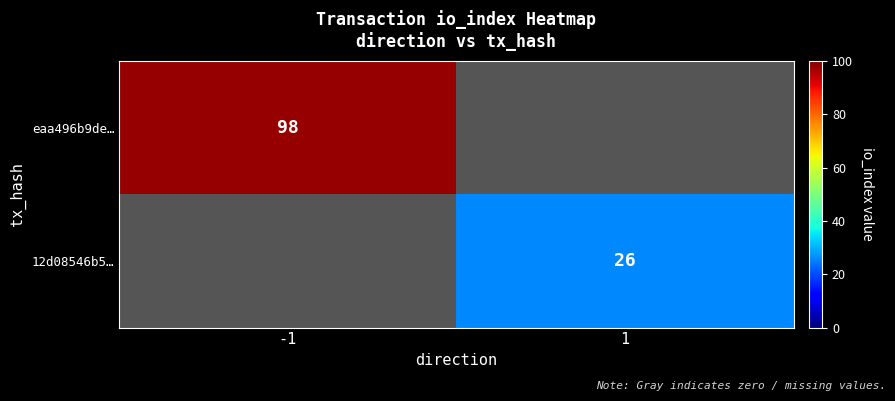

Count the number of data series in this chart.

2